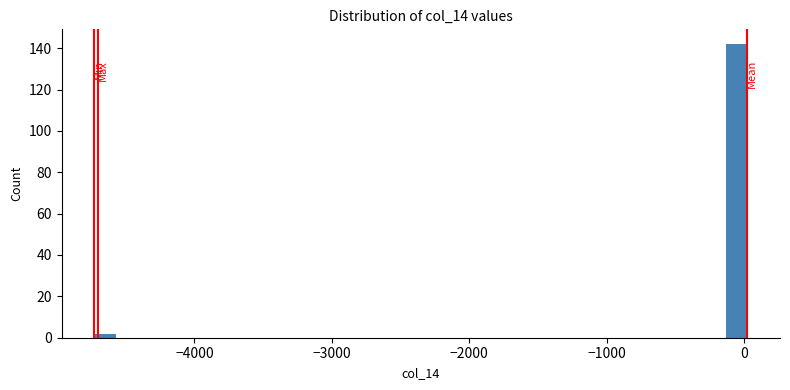

Around what value on the x-axis is the tallest bar? Give the approximate position of its centre, as read against the axis.

-100